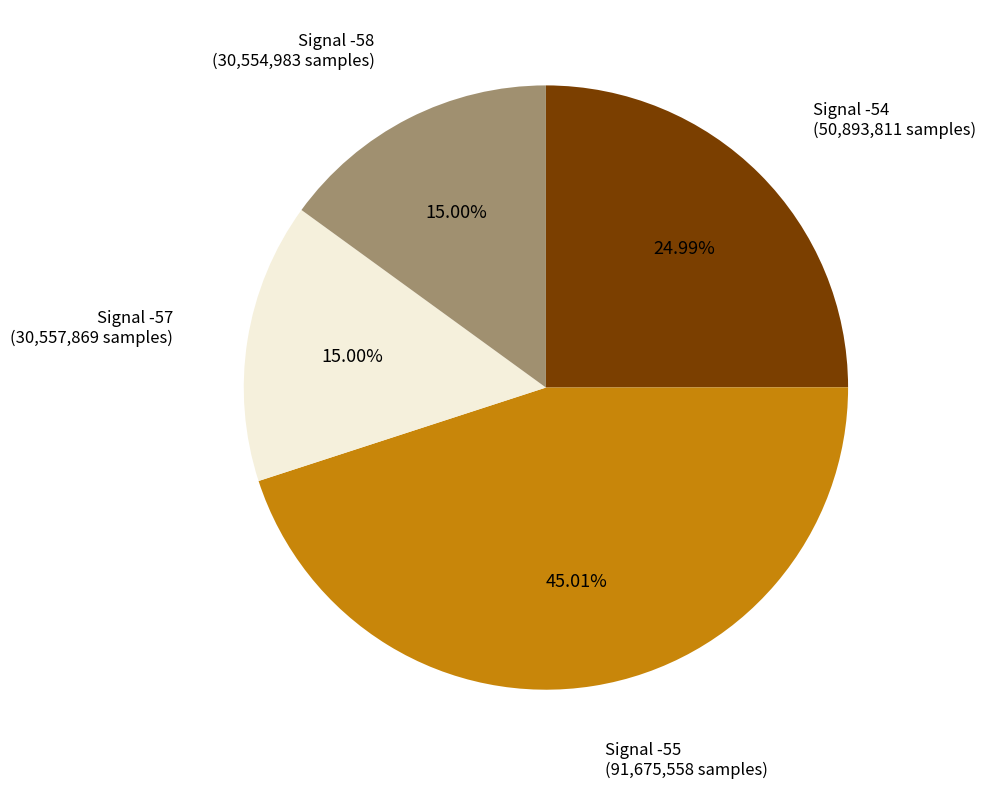

Does Signal -54 represent more than half of the total?

No